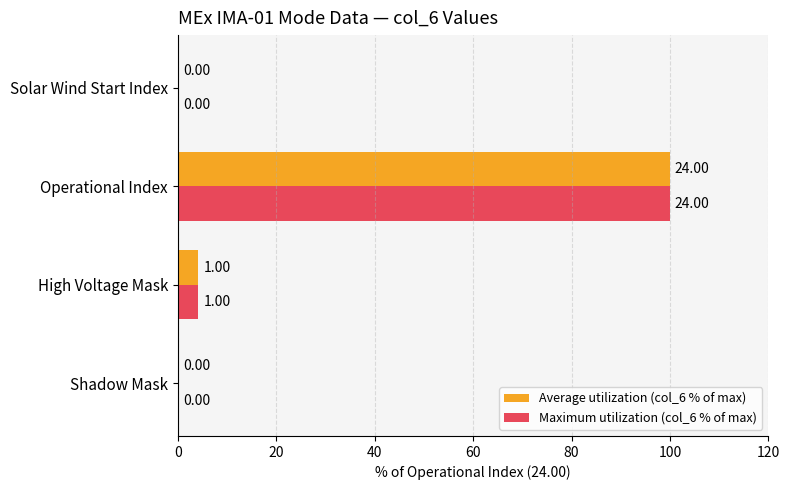

Where is Maximum utilization (col_6 % of max) nearest to the value 50?

High Voltage Mask